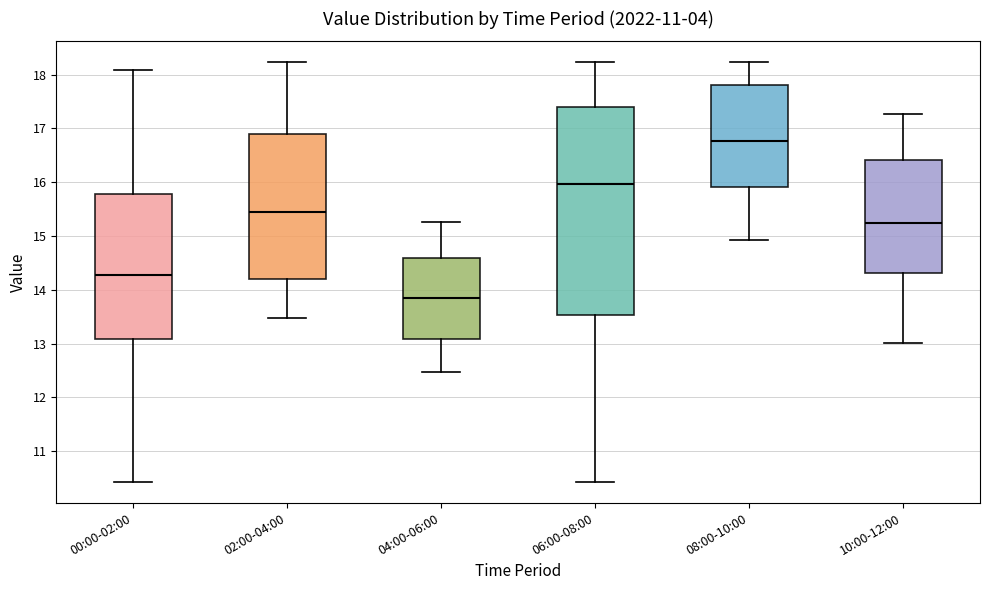

Comparing the boxes themselves (not the whiskers), which one is the tallest?

06:00-08:00